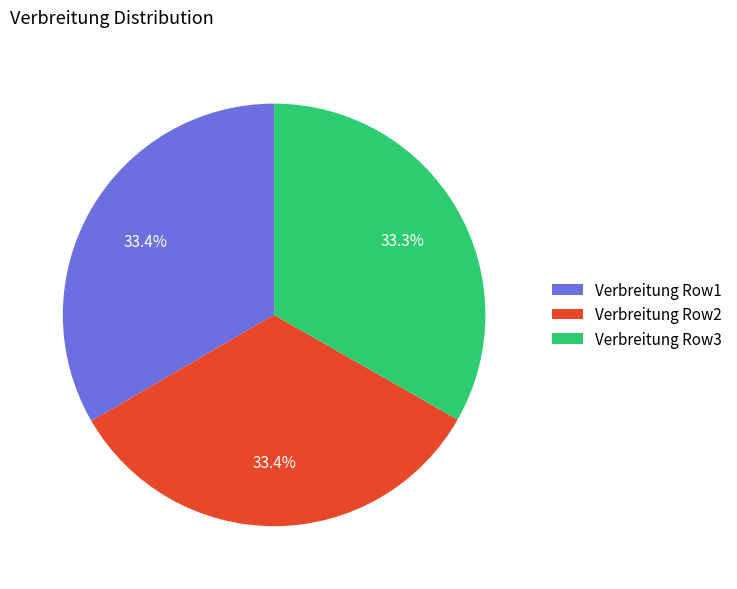

How many slices are in this pie chart?

3